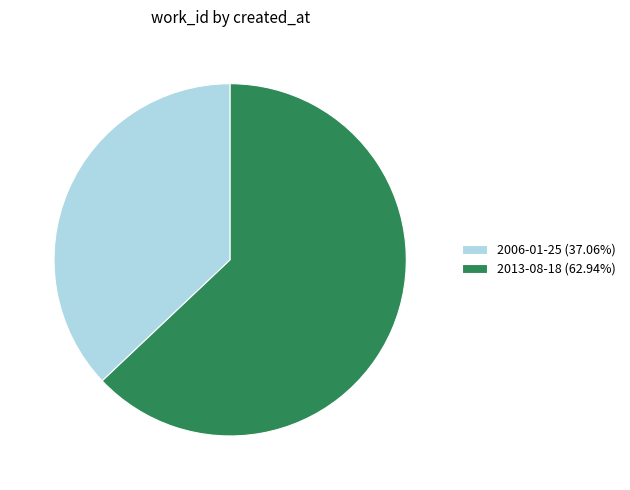

True or false: 2006-01-25 accounts for 37% of the total.

True